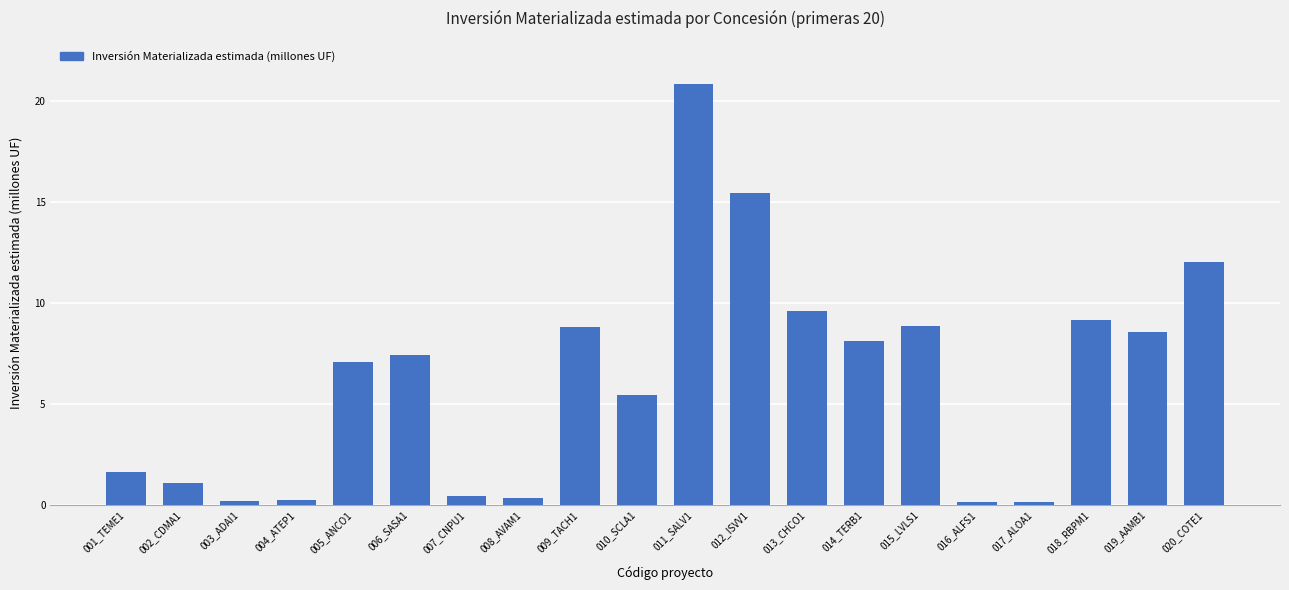

What is the ratio of the value at 012_ISVV1 to the value at 013_CHCO1?

1.6